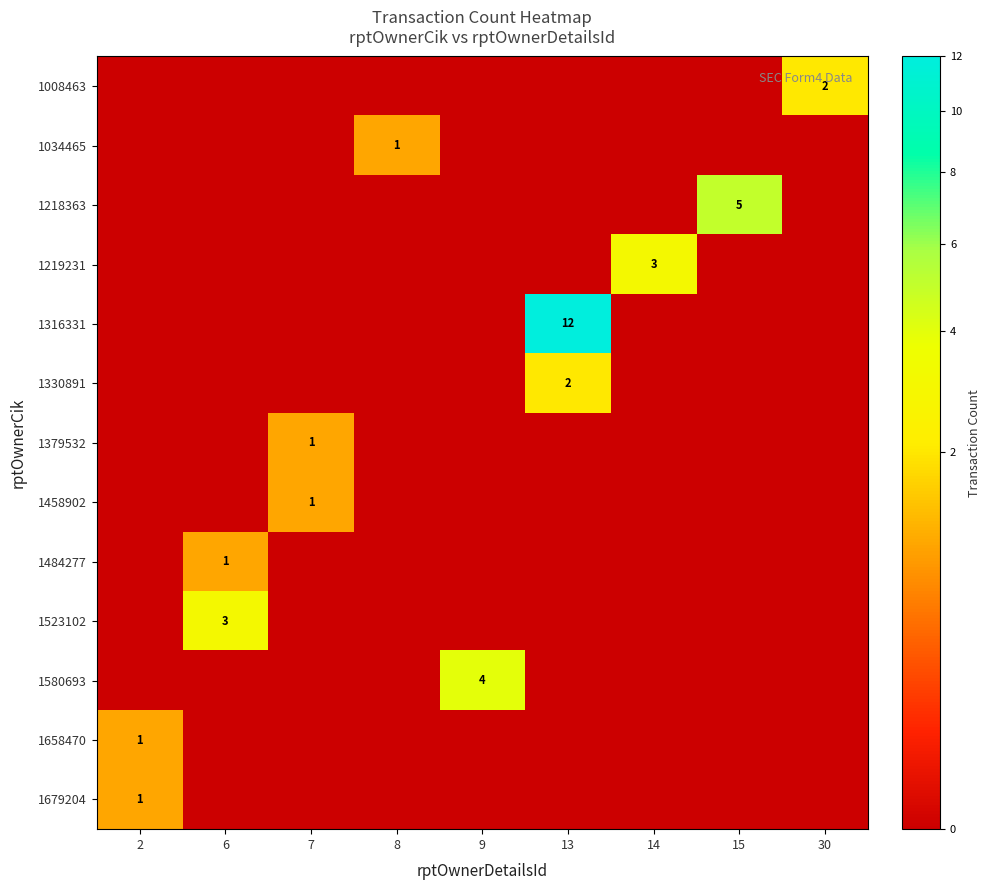

Which series has the widest spread of values?

1316331